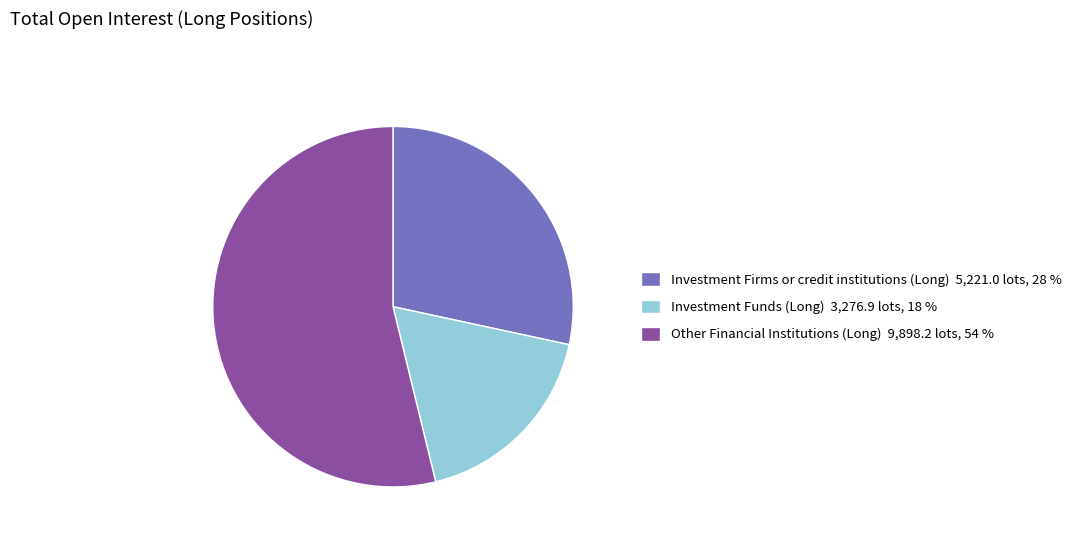

Is there any slice that represents more than half of the pie?

Yes